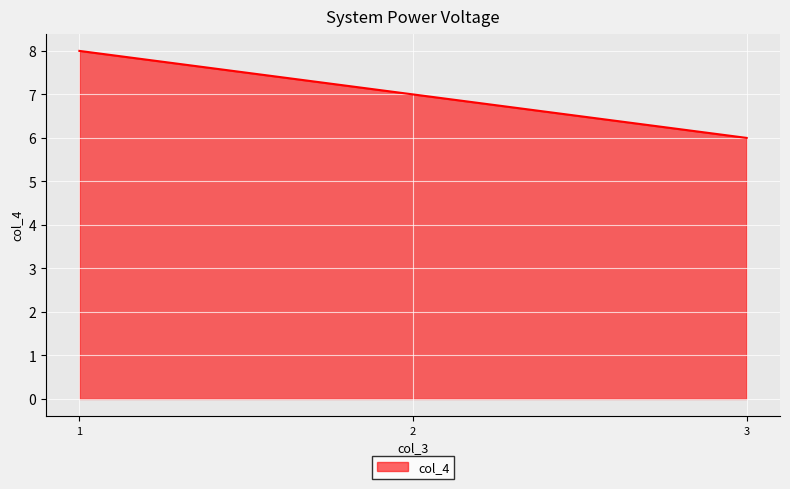

Approximately how many times larger is the value at 1 compared to 3?

1.3